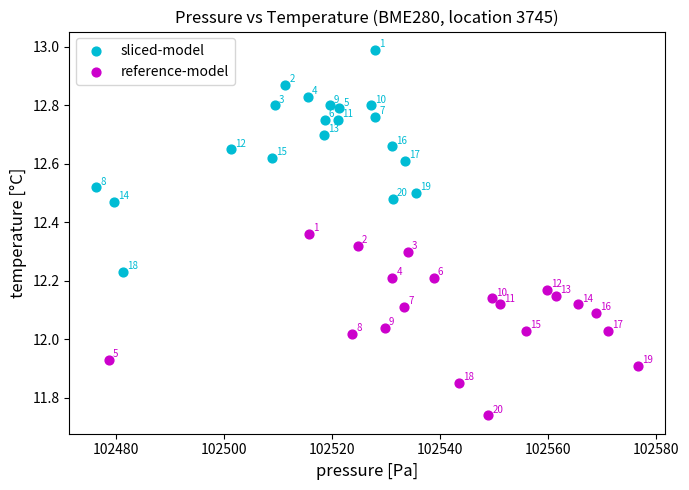

What are all the series names shown in the legend?

sliced-model, reference-model